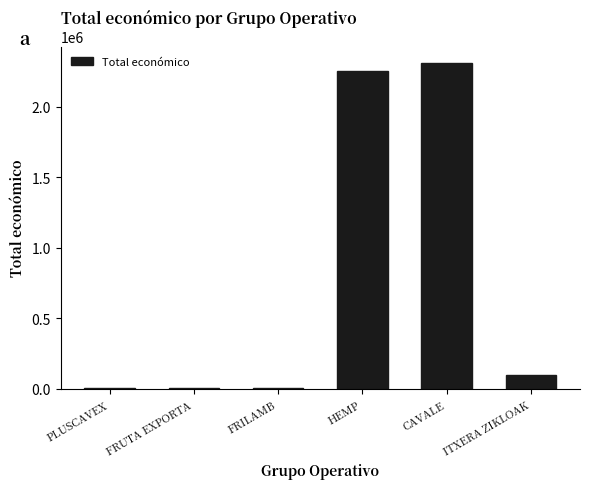

The chart shows a value of 99981 at ITXERA ZIKLOAK. True or false?

True